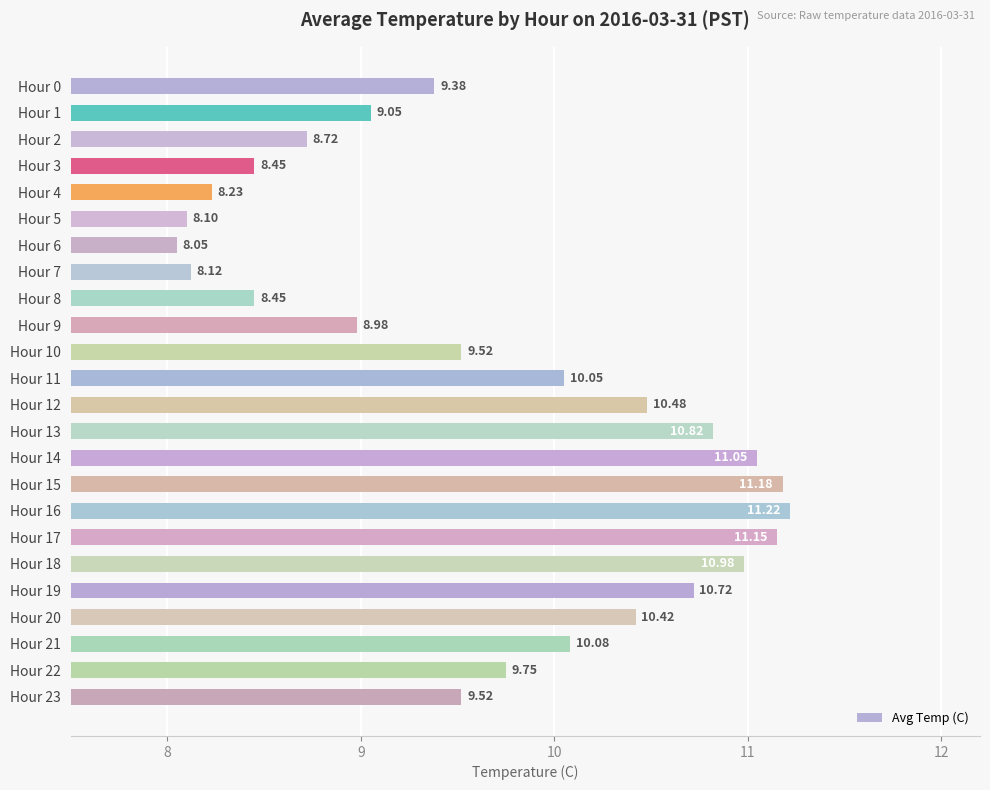

What is the change in value from Hour 3 to Hour 17?

+2.7